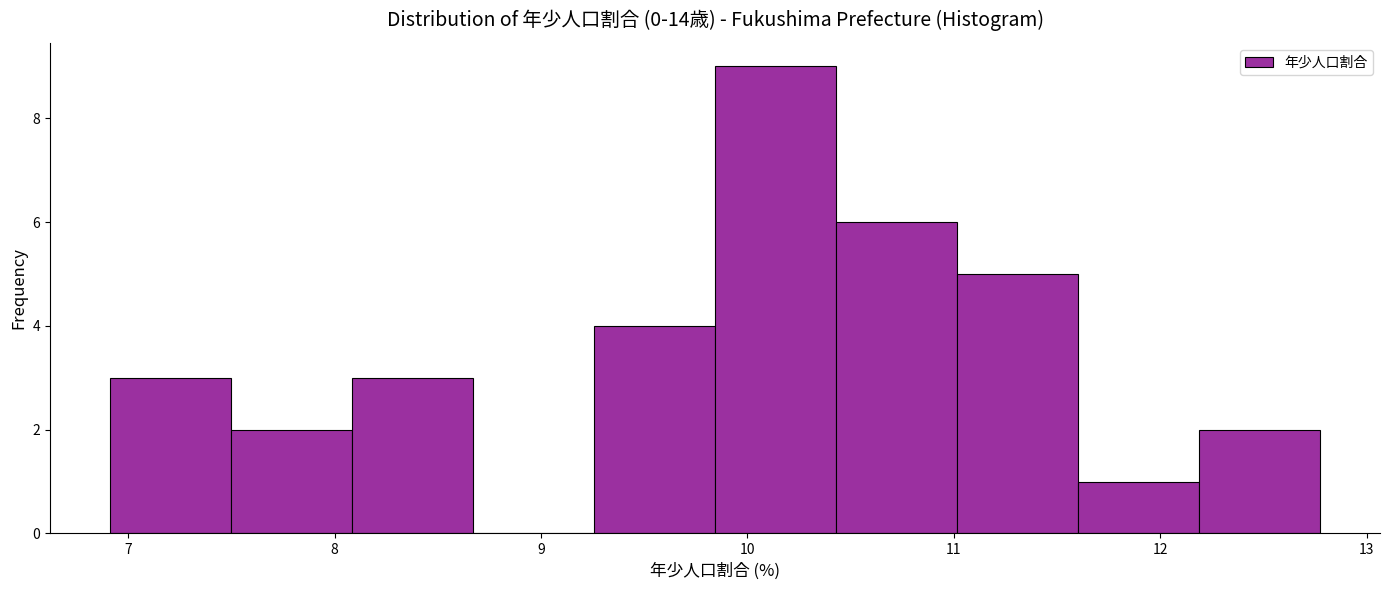

How tall is the bar that spans 9.3 to 9.8 on the x-axis? Neither the bar edges nor the heights are printed on the chart, so give them approximately, as read against the axes.

4